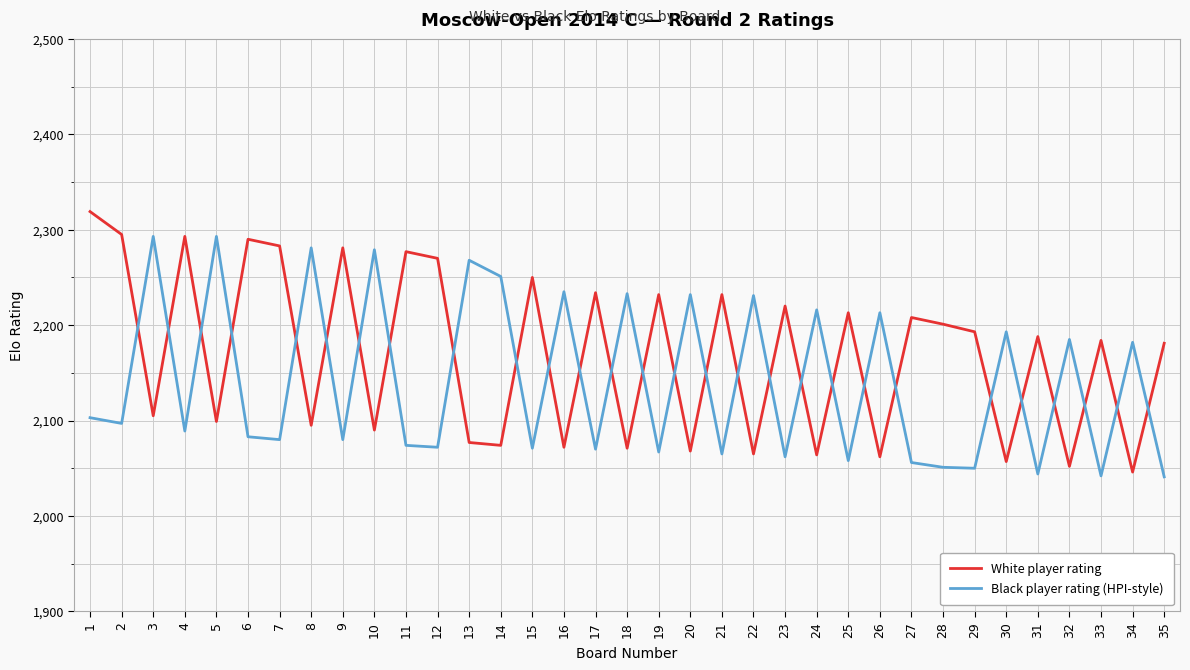

Which series changed the most between 3 and 6?

Black player rating (HPI-style)